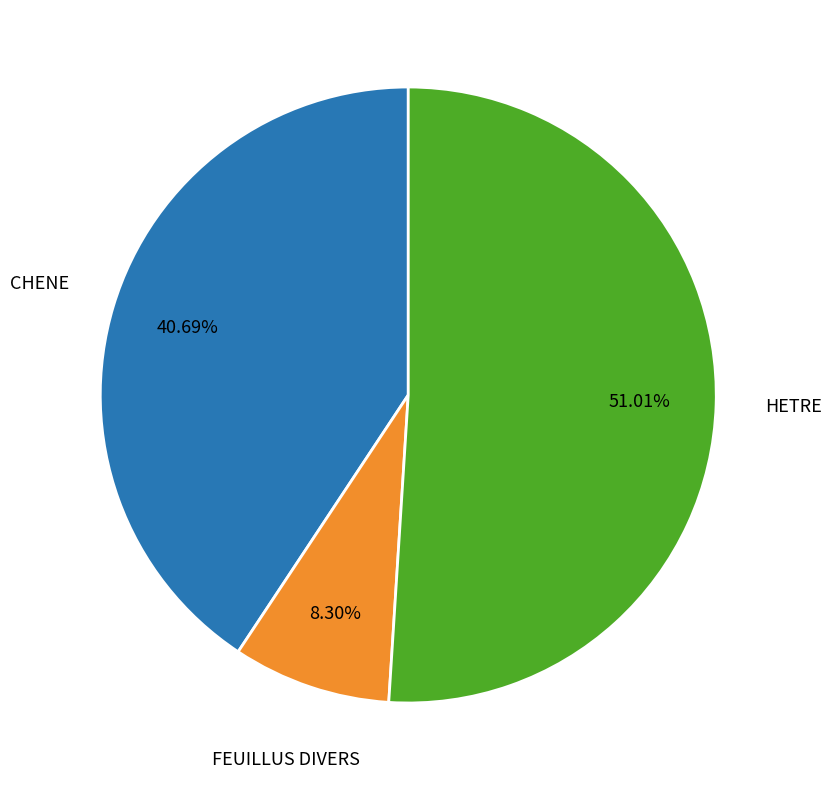

What is the majority slice?

HETRE